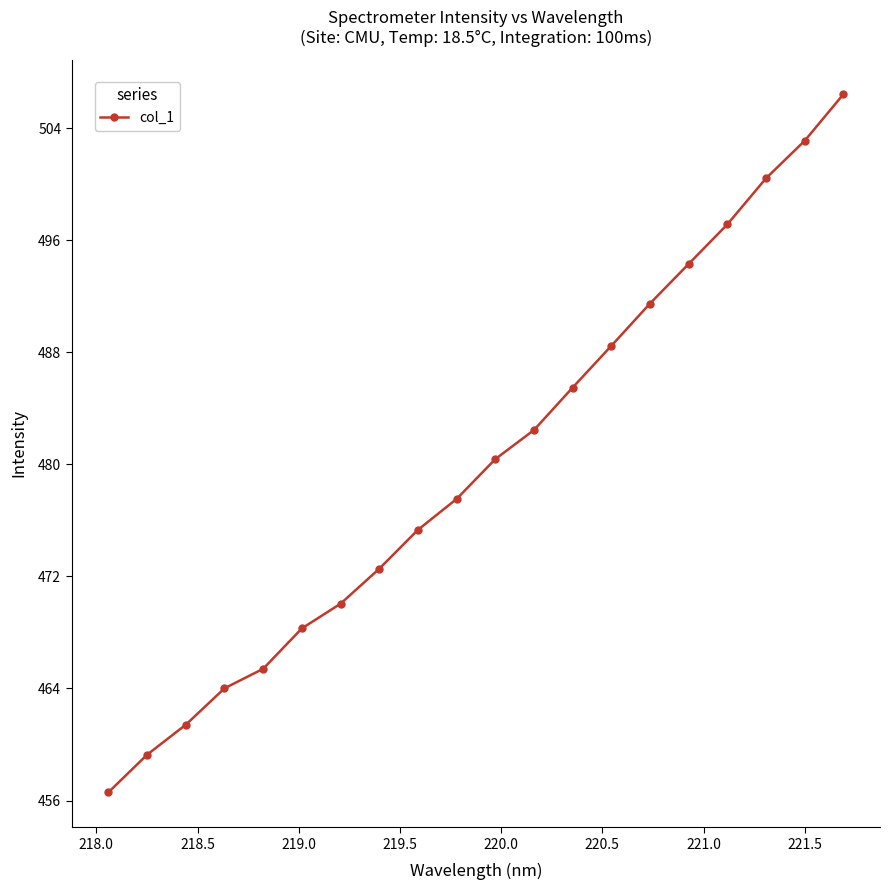

Reading left to right, list all the values displayed in this chart.

456.6	459.3	461.4	464.0	465.4	468.3	470.1	472.6	475.3	477.5	480.4	482.5	485.5	488.5	491.5	494.3	497.1	500.4	503.1	506.4